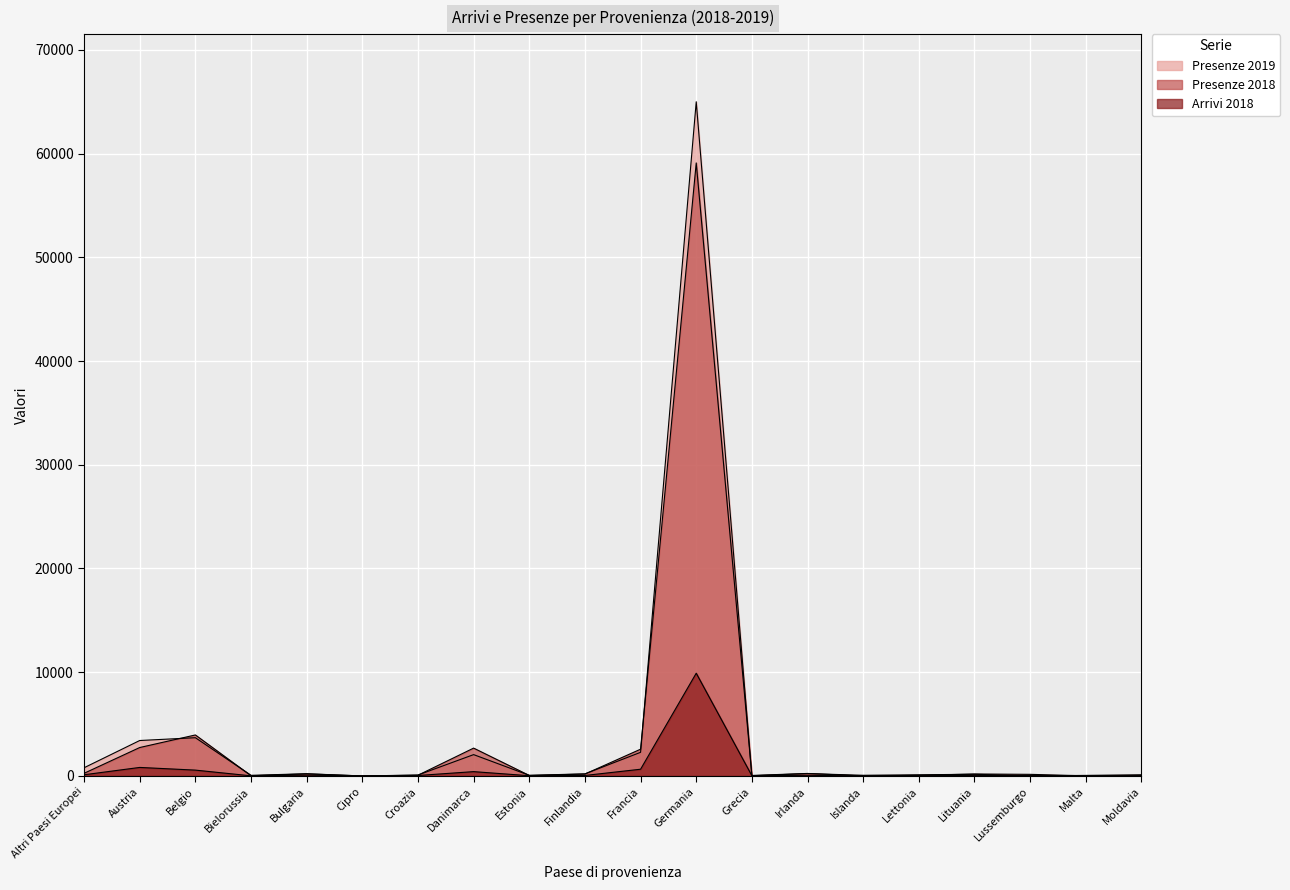

What is the sum of all Presenze 2018 values?

72551